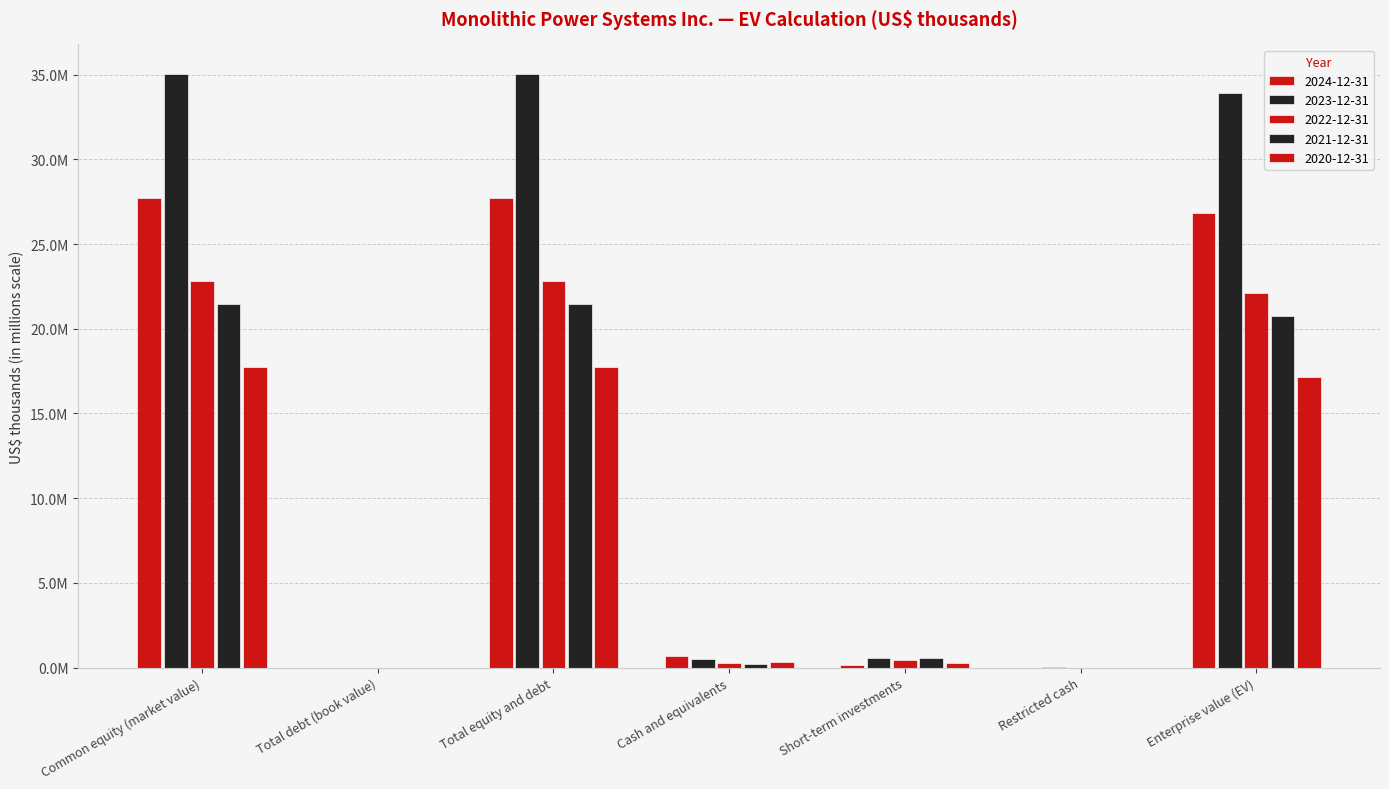

List the series in order of their peak value, lowest first.

2020-12-31, 2021-12-31, 2022-12-31, 2024-12-31, 2023-12-31